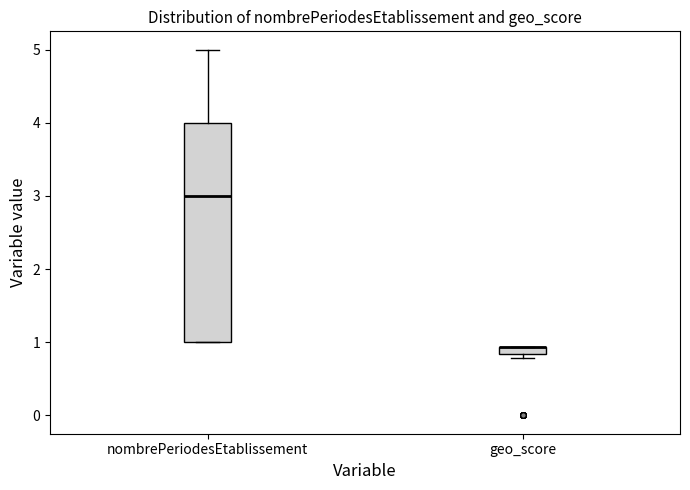

Which box is the tallest, from its lower edge to its upper edge?

nombrePeriodesEtablissement